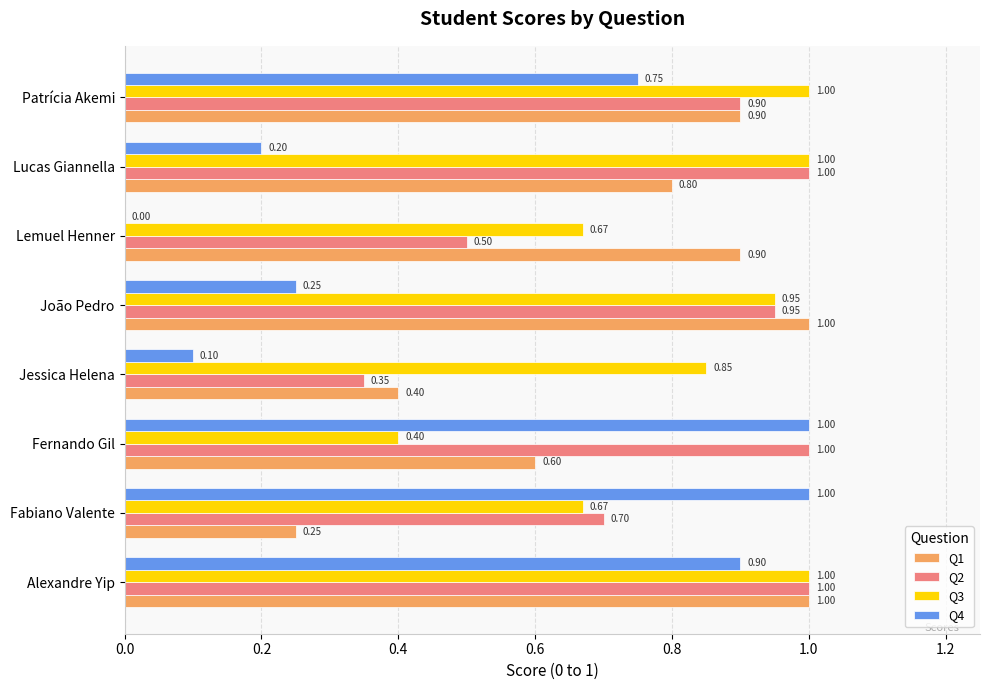

Where is Q2 nearest to the value 0?

Jessica Helena